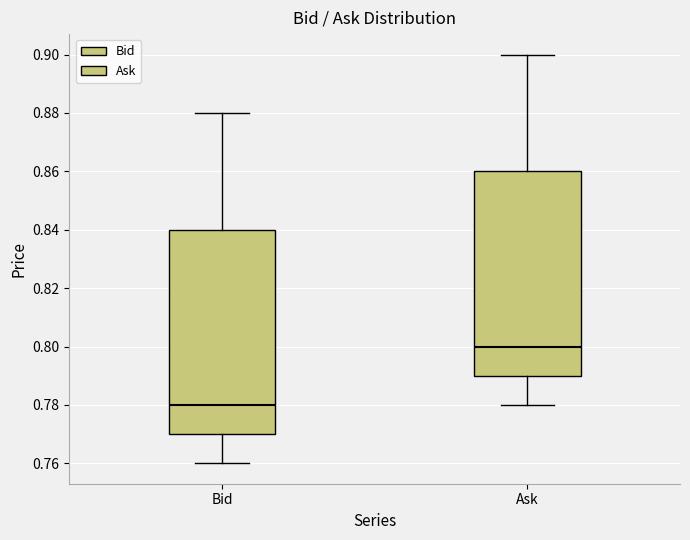

Reading left to right, read every box against the y-axis: the position of its median line, the range the box covers, and the ends of its whiskers. The values are not printed on the chart, so give them approximately, as read against the axis.

Bid: median 0.78, box 0.77 to 0.84, whiskers 0.76 to 0.88
Ask: median 0.80, box 0.79 to 0.86, whiskers 0.78 to 0.90